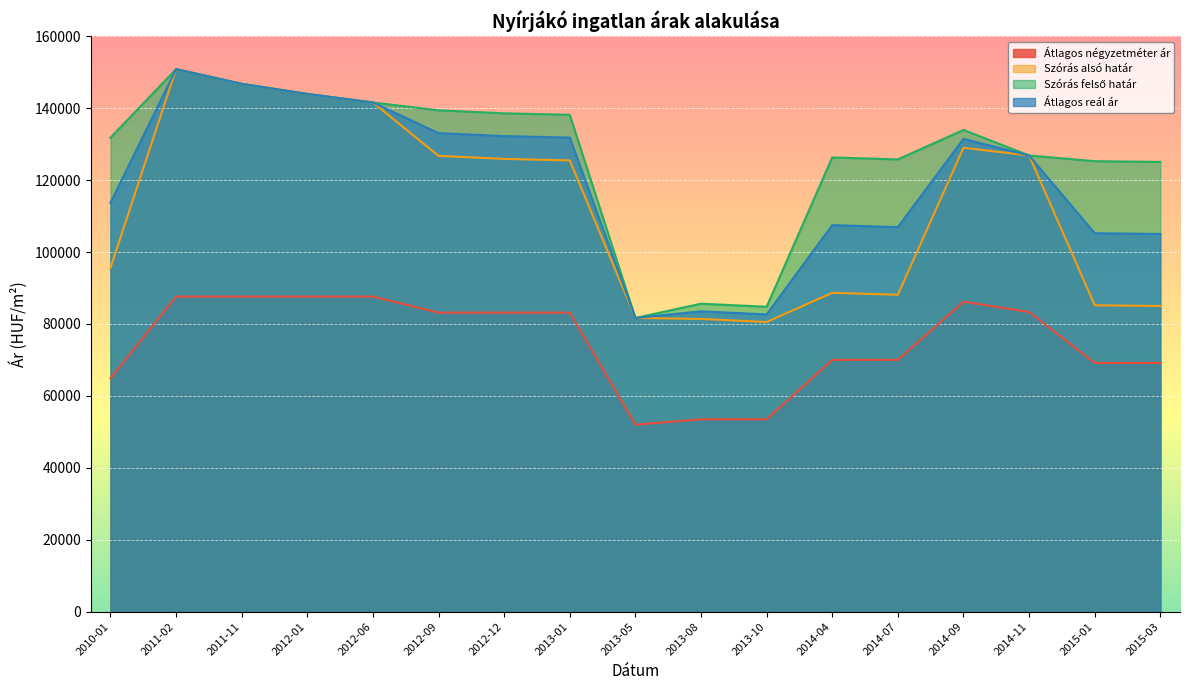

Reading left to right, extract all data points from this chart.

Átlagos négyzetméter ár: 64917	87628	87628	87628	87628	83147	83147	83147	52000	53500	53500	70024	70024	86196	83333	69166	69166
Szórás alsó határ: 95604	150865	146788	143969	141594	126742	125906	125491	81678	81395	80545	88666	88125	129001	126858	85205	84995
Szórás felső határ: 131792	150865	146788	143969	141594	139416	138580	138165	81678	85637	84787	126308	125767	133959	126858	125273	125063
Átlagos reál ár: 113698	150865	146788	143969	141594	133079	132243	131828	81678	83516	82666	107487	106946	131480	126858	105239	105029